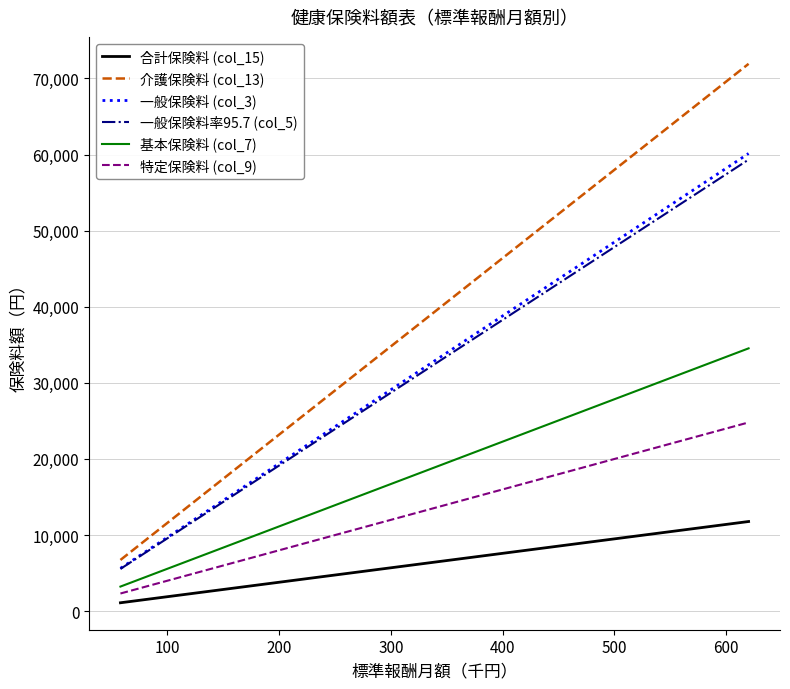

Which series has the largest total across all categories?

介護保険料 (col_13)